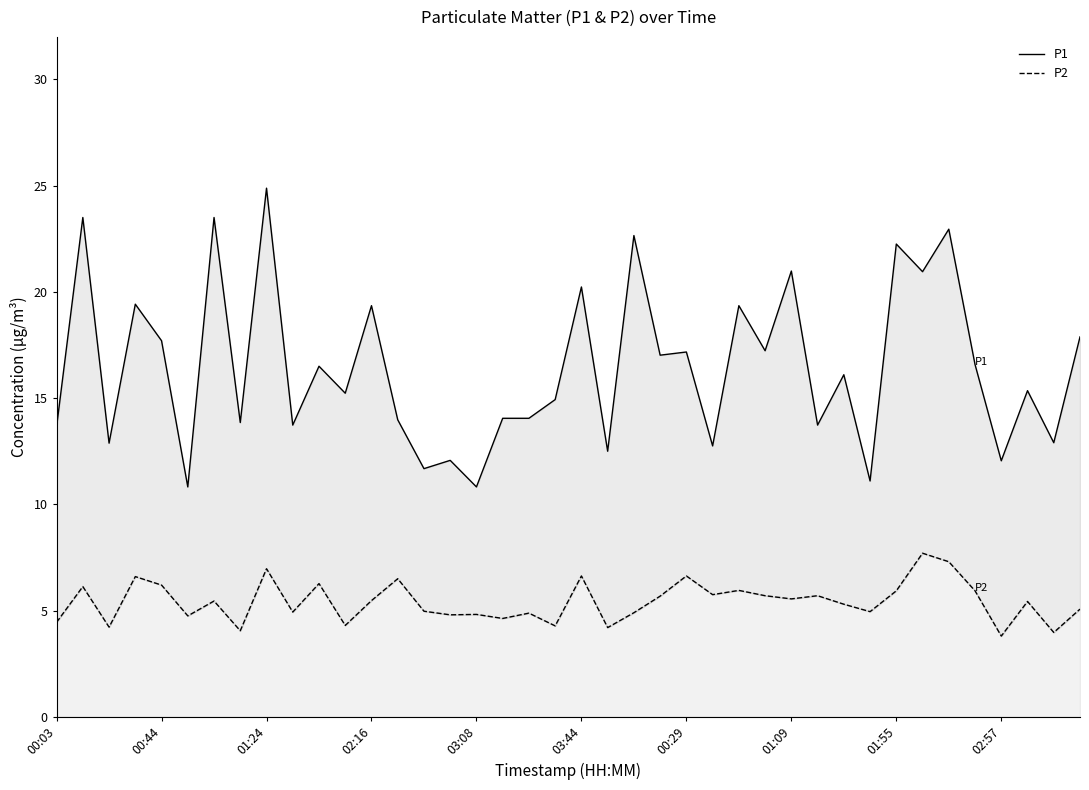

Which series has the widest spread of values?

P1